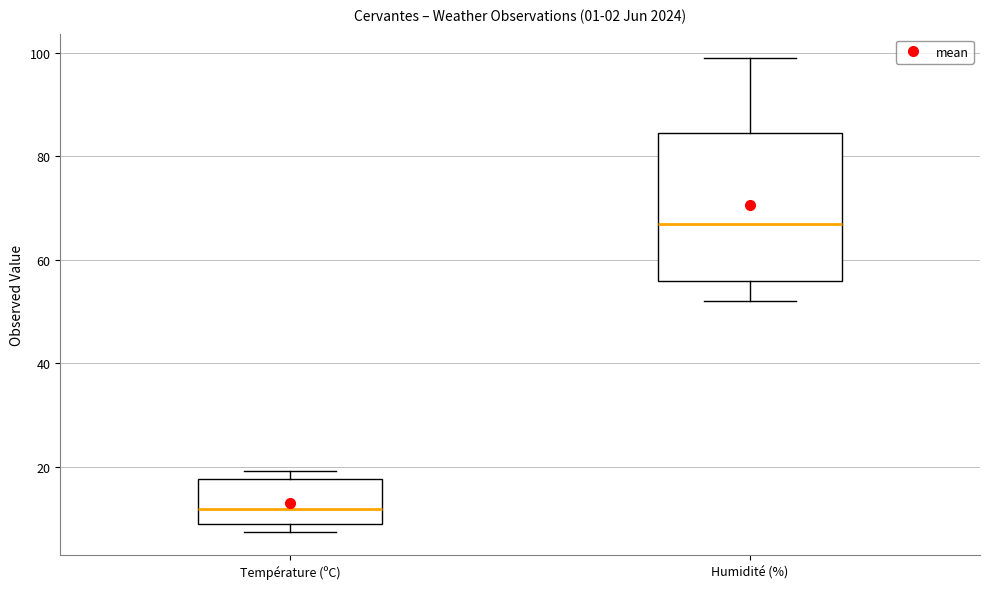

Reading left to right, transcribe this box plot: for each box, give where its median line is, the range the box spans, and where its two whiskers end, as read against the y-axis. The values are not printed on the chart, so give them approximately, as read against the axis.

Température (ºC): median 12, box 8 to 18, whiskers 8 (just below the box's lower edge) to 20
Humidité (%): median 68, box 56 to 84, whiskers 52 to 100